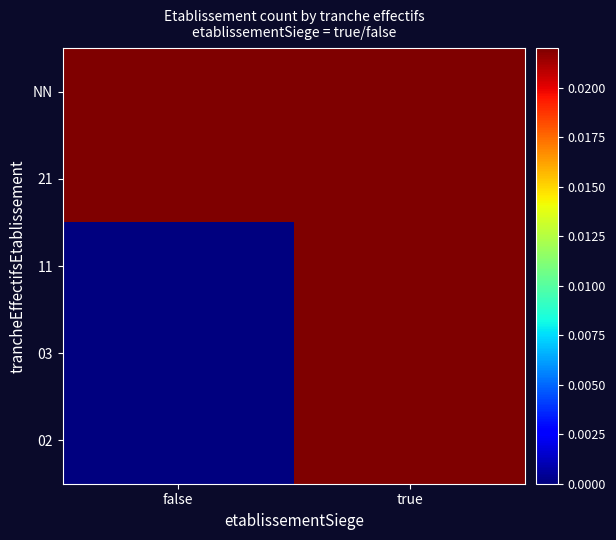

How many distinct data groups are displayed?

5